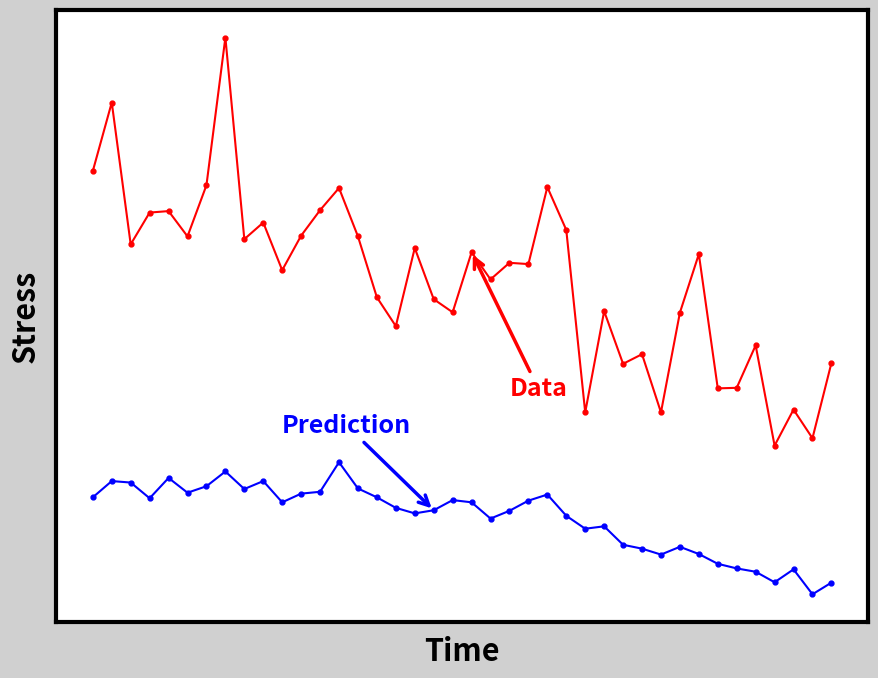

Does the chart have visible grid lines?

No